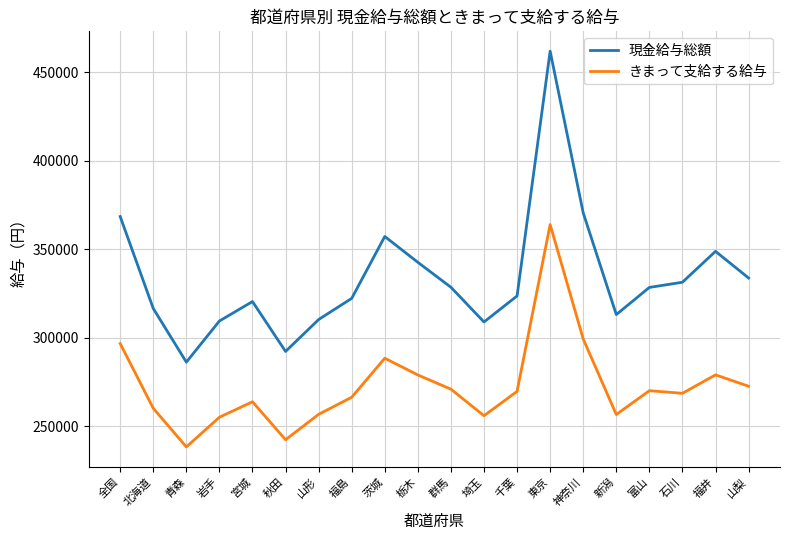

The value of きまって支給する給与 at 富山 is 434476. True or false?

False